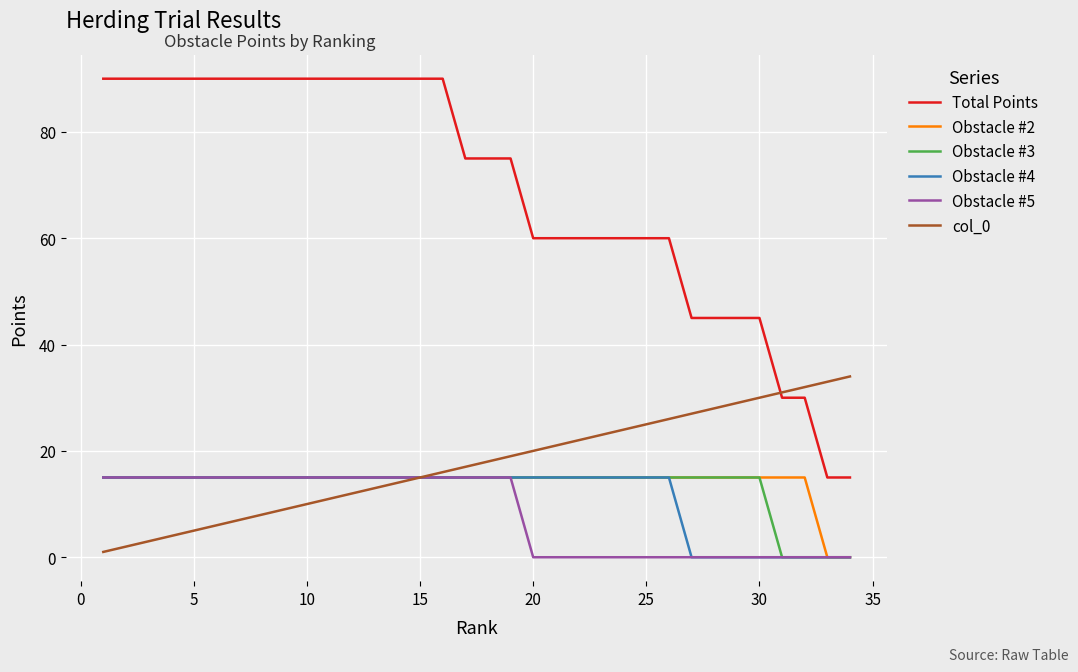

Which series has the widest spread of values?

Total Points